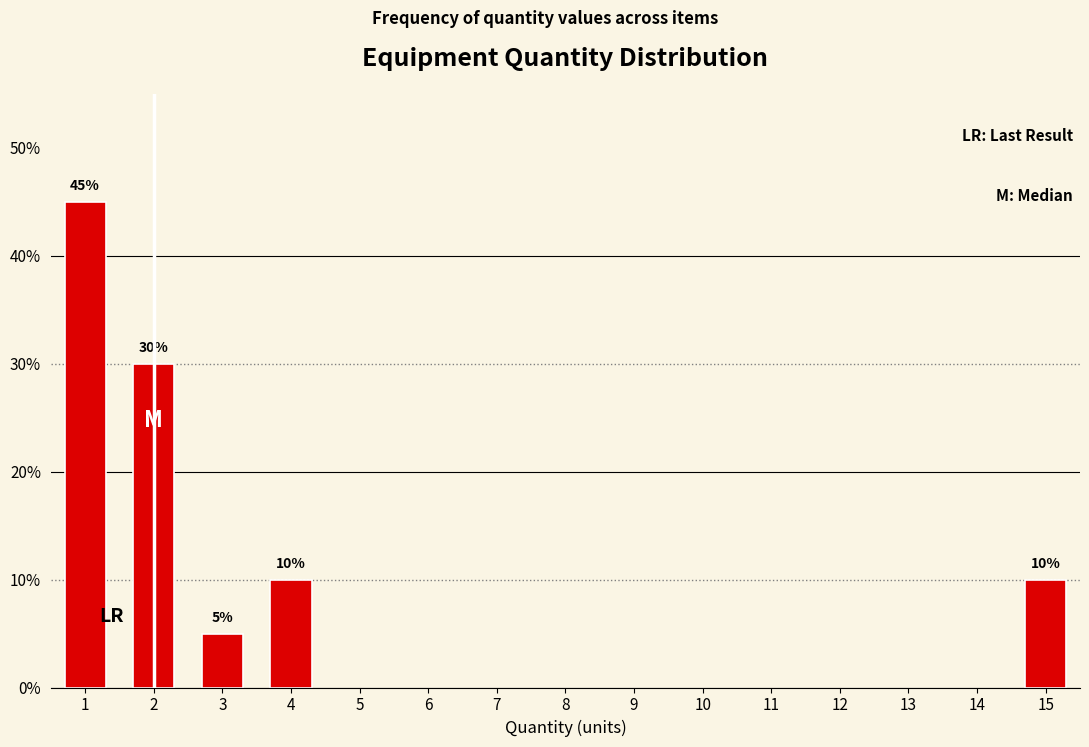

Reading left to right, what are all the values shown in this chart?

1=45	2=30	3=5	4=10	15=10